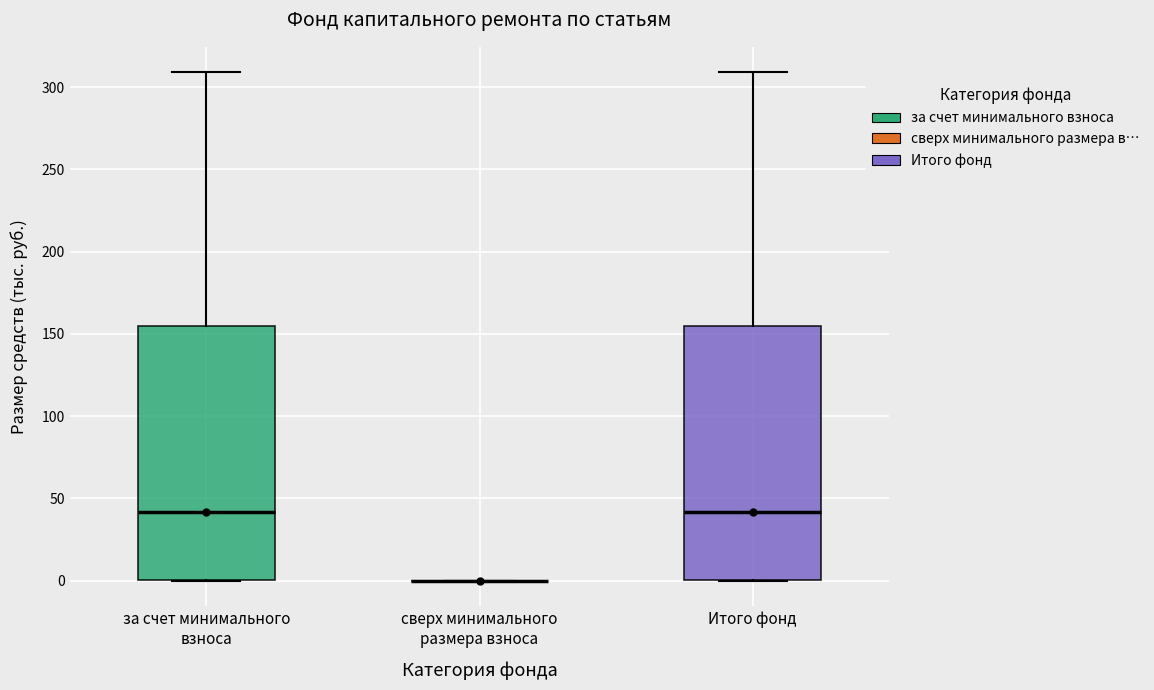

Reading left to right, transcribe this box plot: for each box, give where its median line is, the range the box spans, and where its two whiskers end, as read against the y-axis. The values are not printed on the chart, so give them approximately, as read against the axis.

за счет минимального взноса: median 40, box 0 to 155, whiskers 0 to 310
сверх минимального размера взноса: box collapsed to a line at 0, whiskers 0 to 0
Итого фонд: median 40, box 0 to 155, whiskers 0 to 310